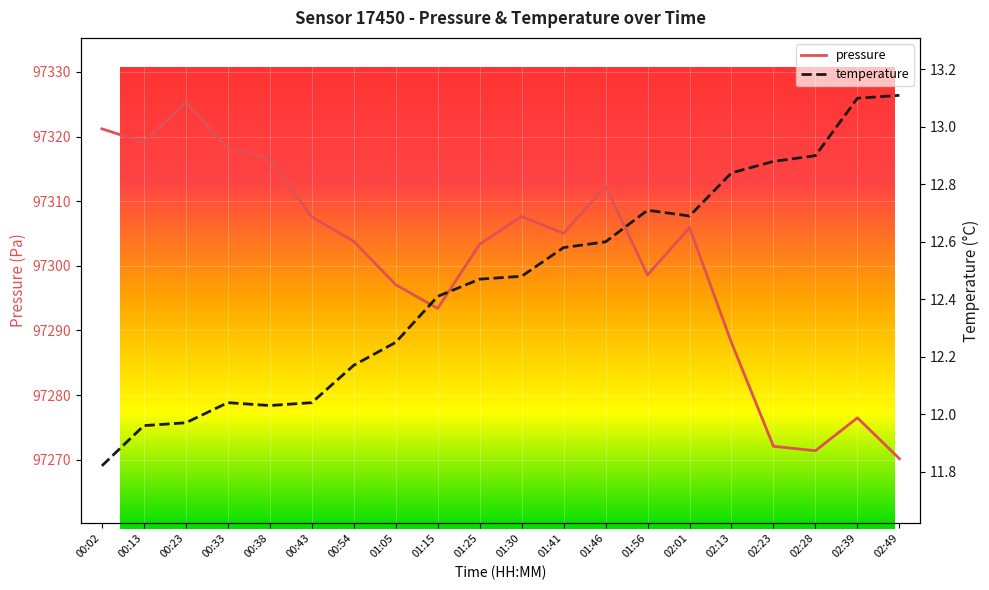

True or false: temperature and pressure intersect in this chart.

False